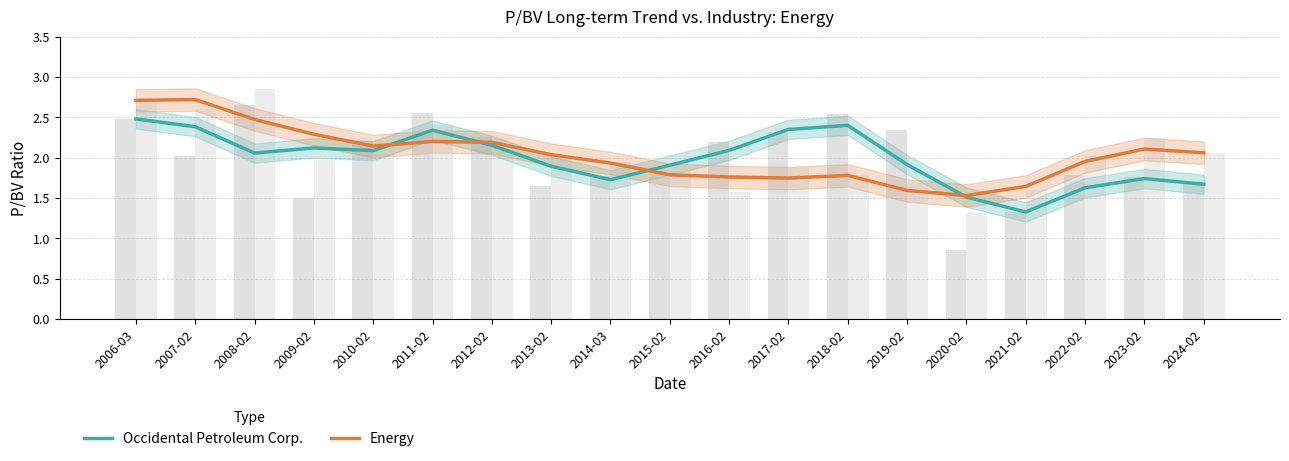

What is the sum of the Occidental Petroleum Corp. values at 2011-02 and 2009-02?

4.5